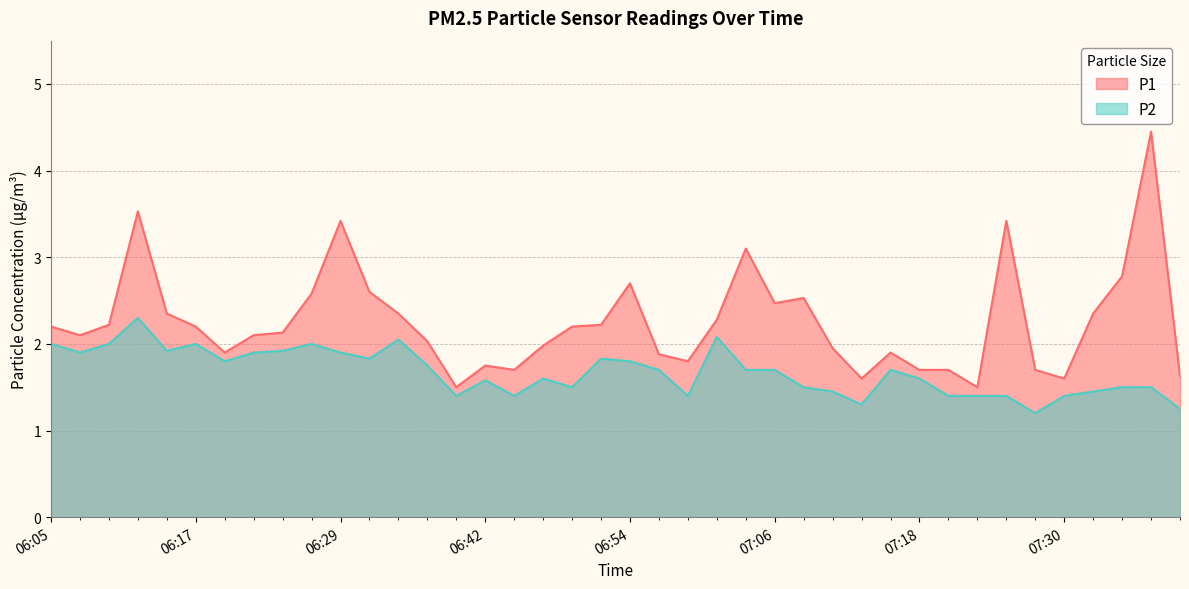

How many lines are shown in the chart?

2